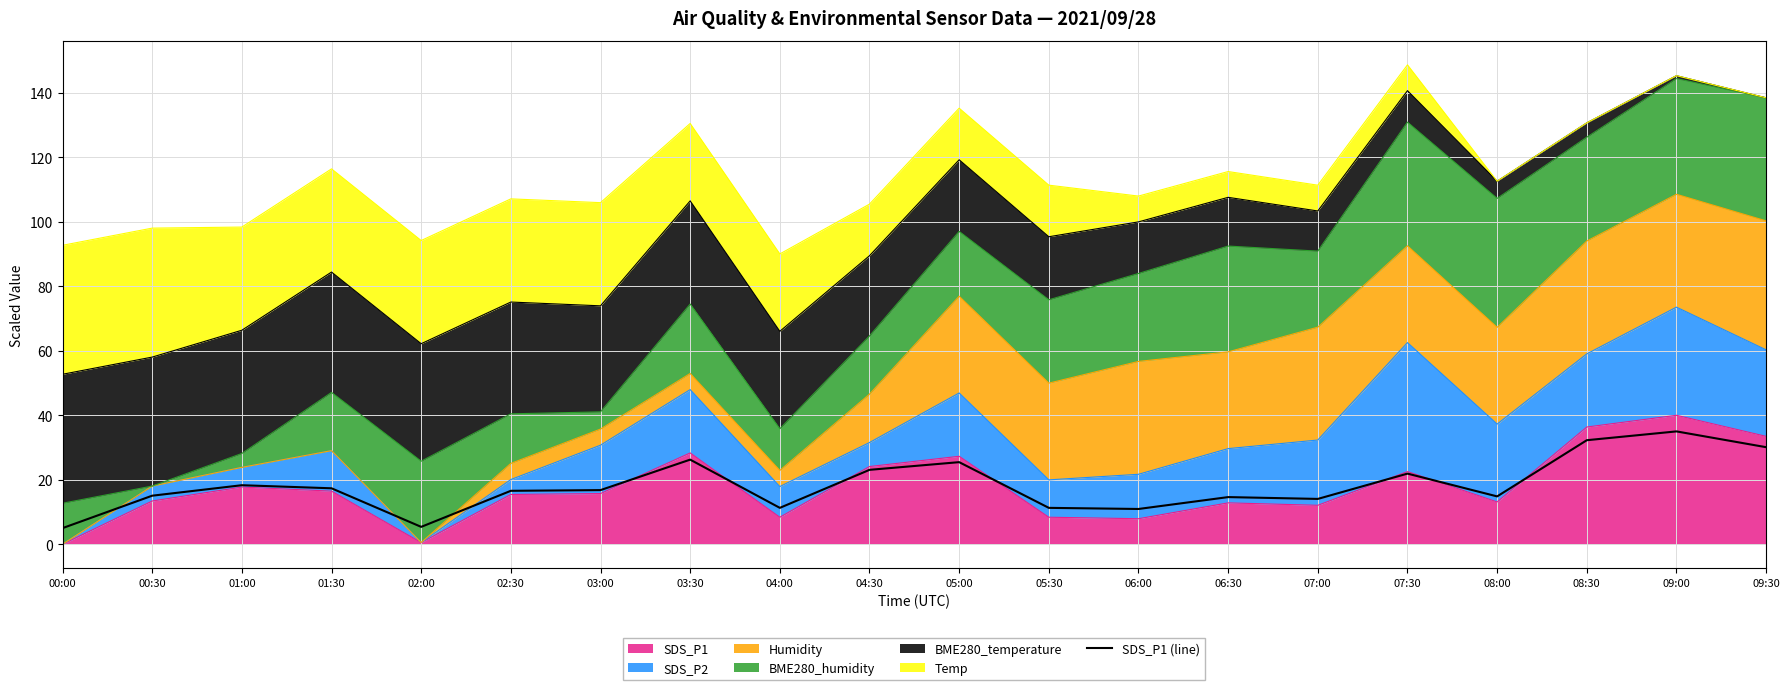

True or false: the data has more than 0 interior local peaks.

True